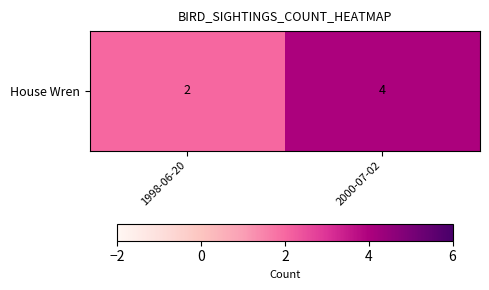

At which category does the chart reach its minimum across all series?

1998-06-20